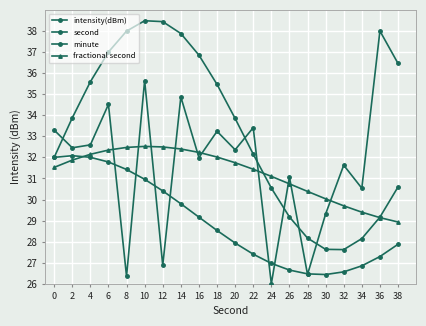

How many distinct data groups are displayed?

4